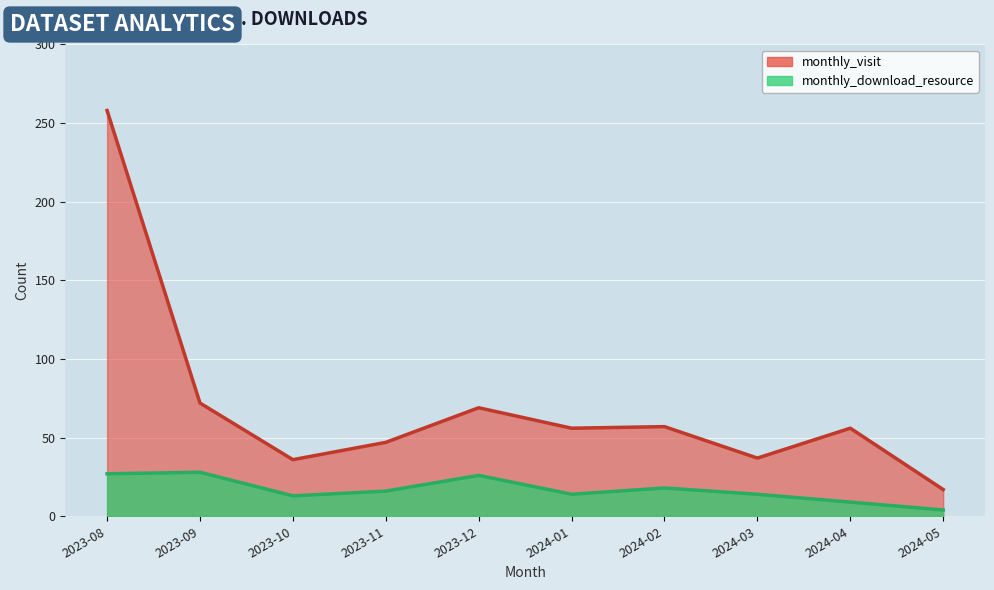

How many values in the monthly_download_resource series are below 16?

5